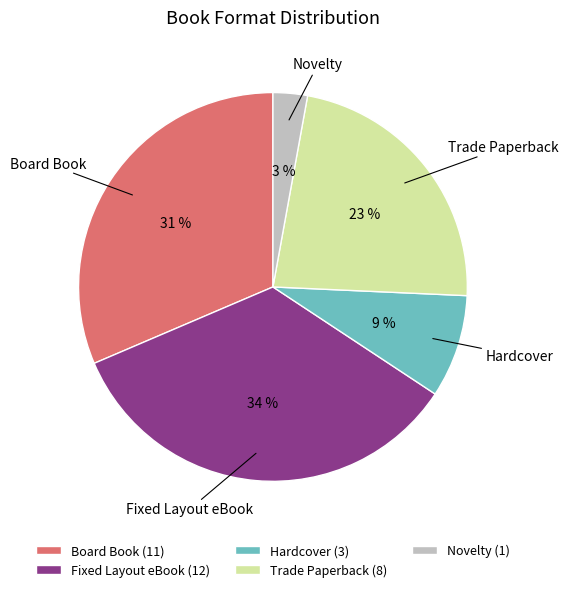

Which category has the smallest portion of the pie?

Novelty